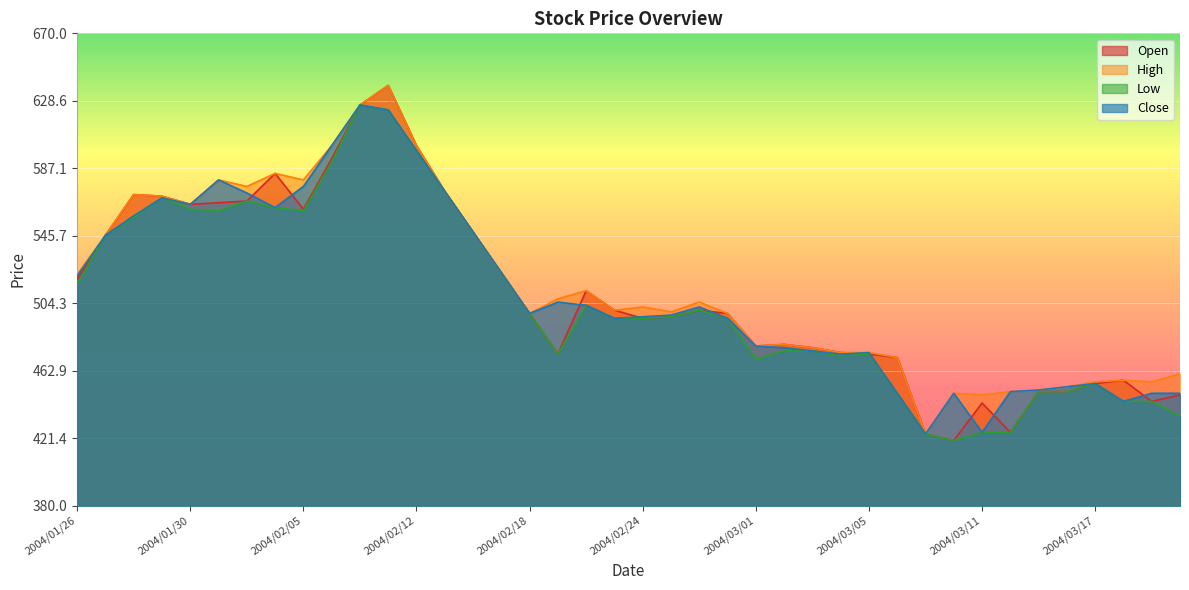

The value of Open at 2004/03/01 is 179. True or false?

False